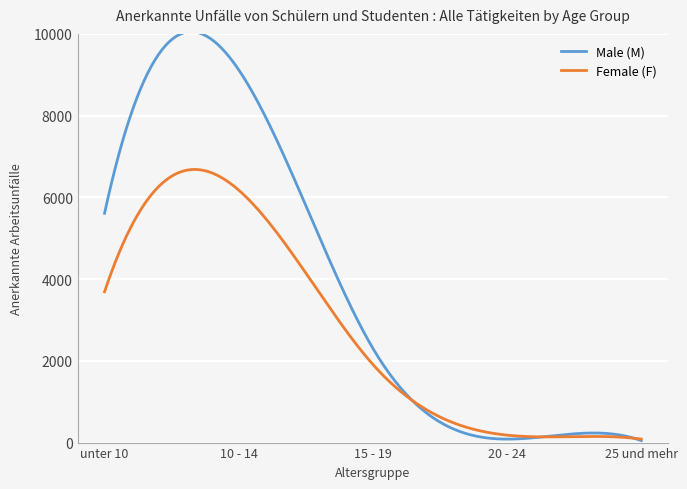

Which series has the widest spread of values?

Male (M)